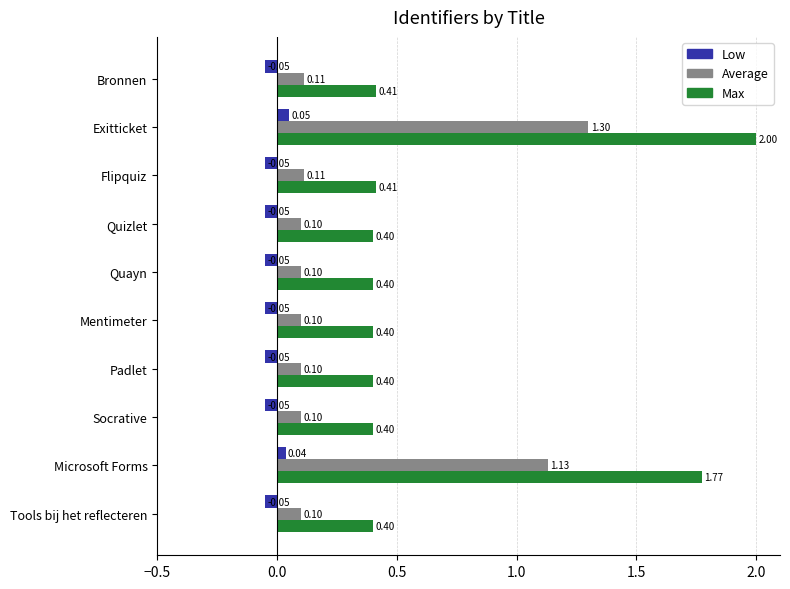

How many positive values does the Low series have?

2